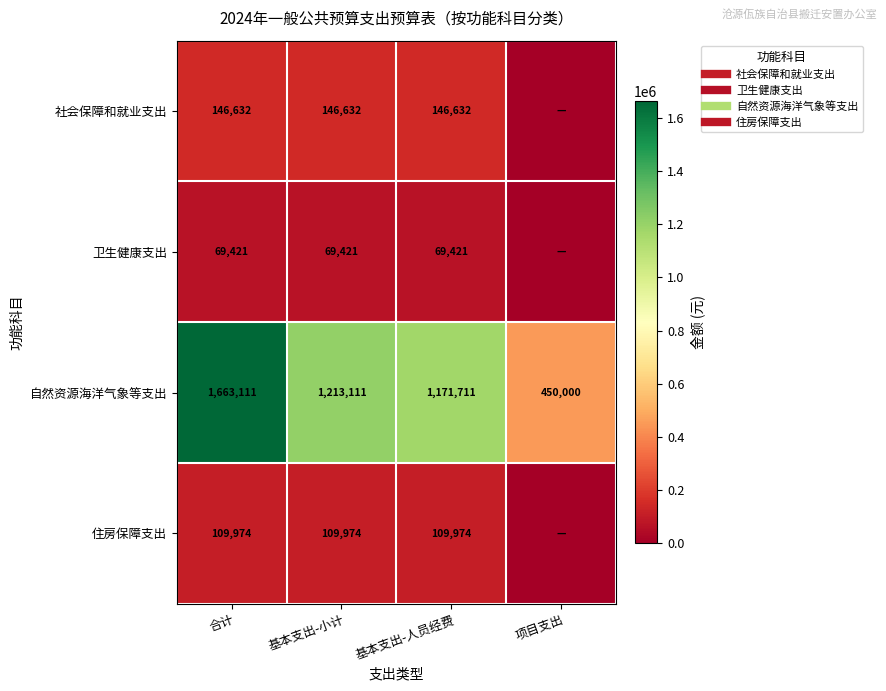

The 社会保障和就业支出 series shows 100039.3 at 基本支出-小计. True or false?

False